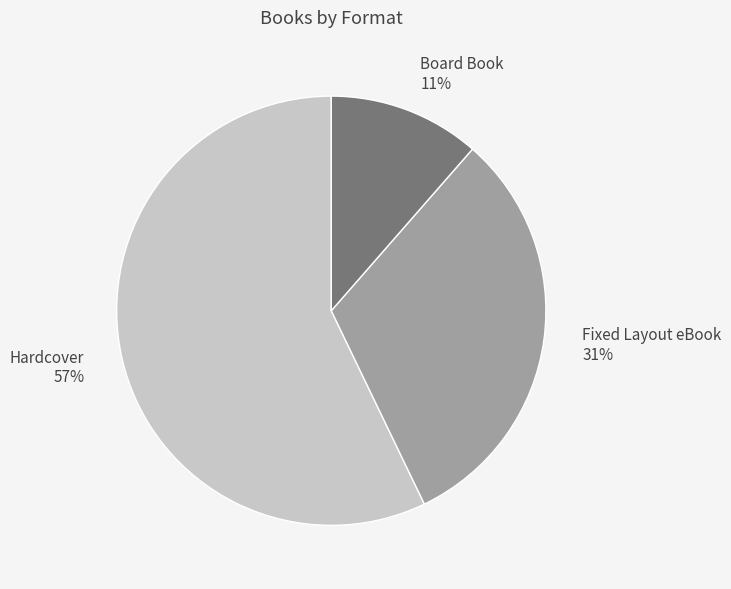

To the nearest percent, what is the difference between the largest and smallest slice percentages?

46%